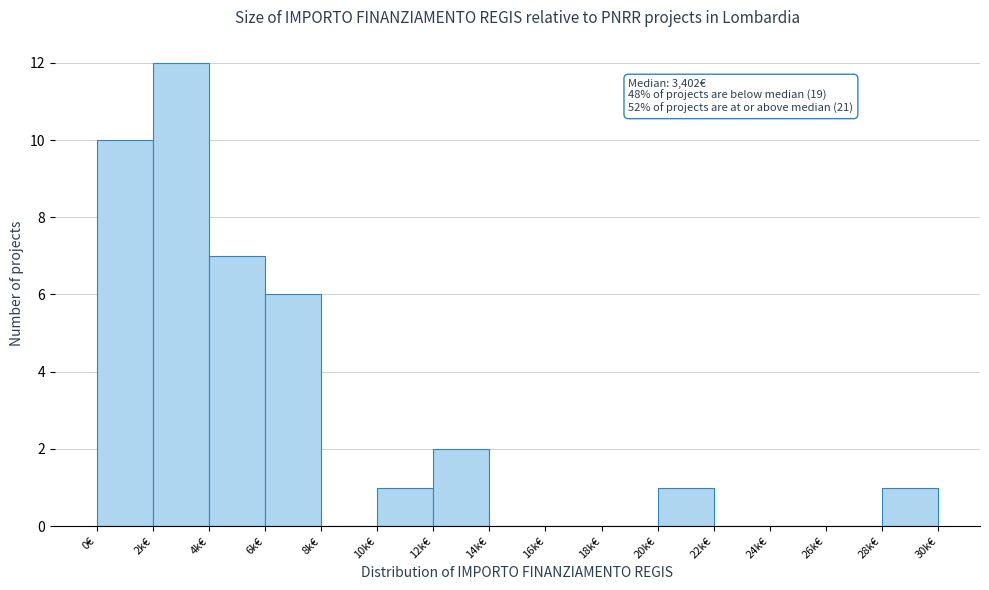

Reading left to right, list all the values displayed in this chart.

0€=10	2k€=12	4k€=7	6k€=6	8k€=0	10k€=1	12k€=2	14k€=0	16k€=0	18k€=0	20k€=1	22k€=0	24k€=0	26k€=0	28k€=1